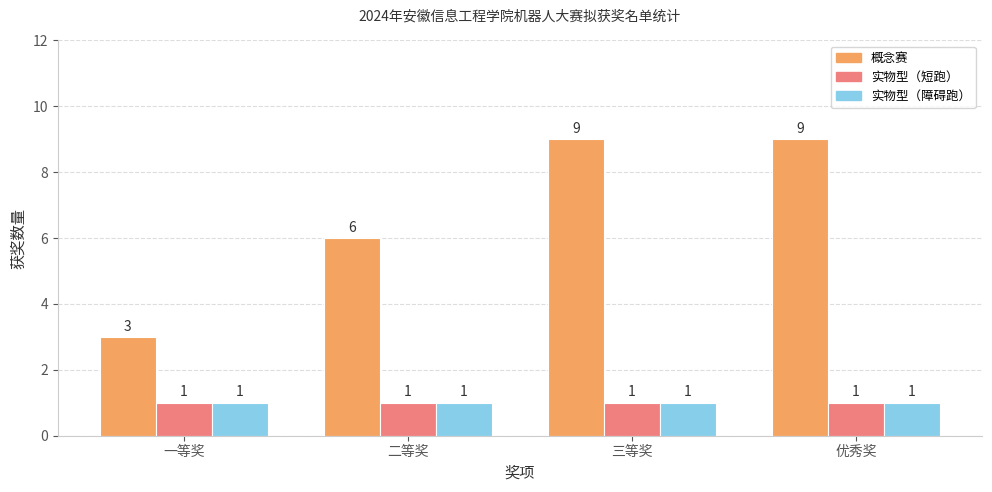

Is it true that 概念赛 equals 14 at 优秀奖?

False